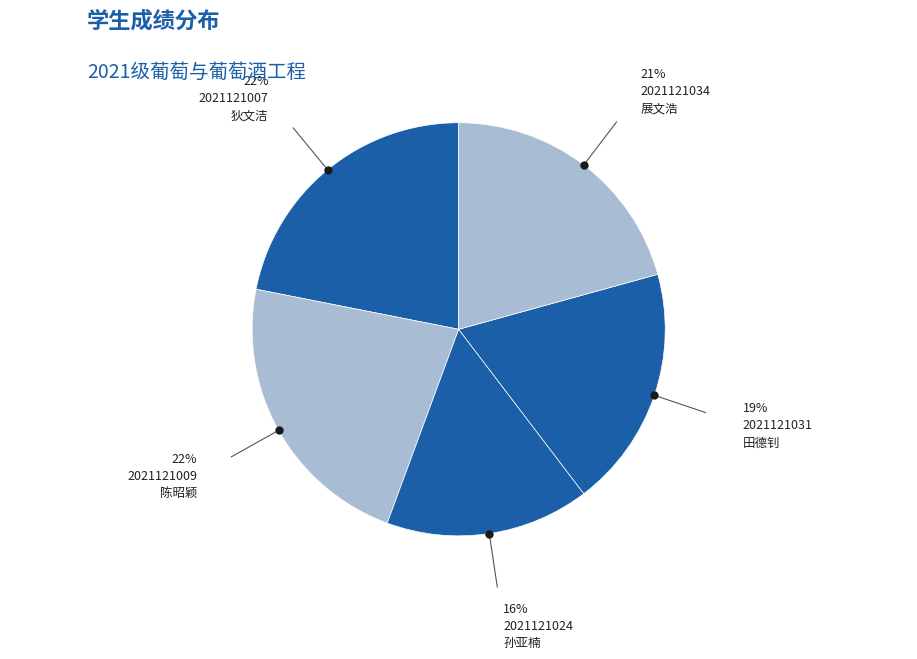

To the nearest percent, what is the average slice percentage?

20%